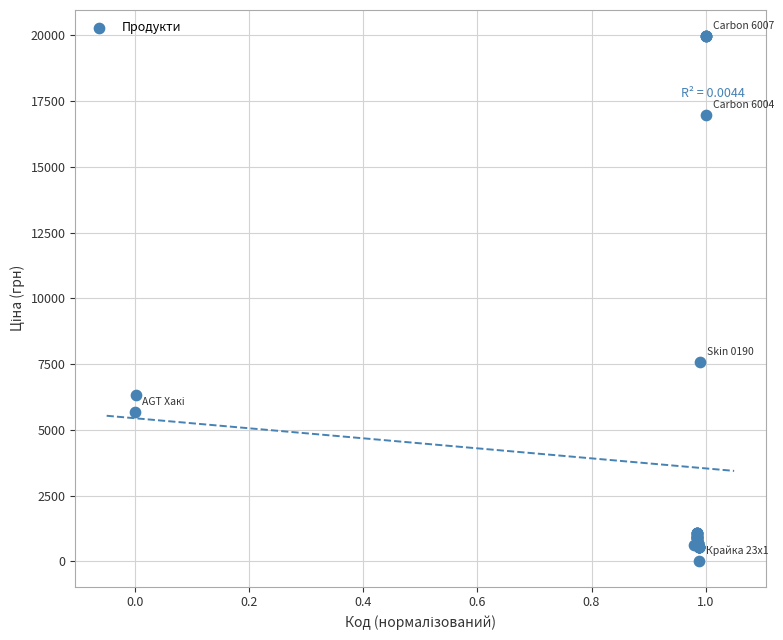

What Y value in the scatter plot is closest to 9998?

7596.5